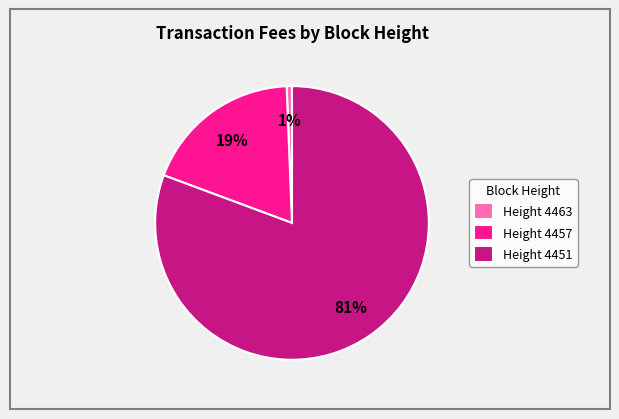

Is there any slice that represents more than half of the pie?

Yes